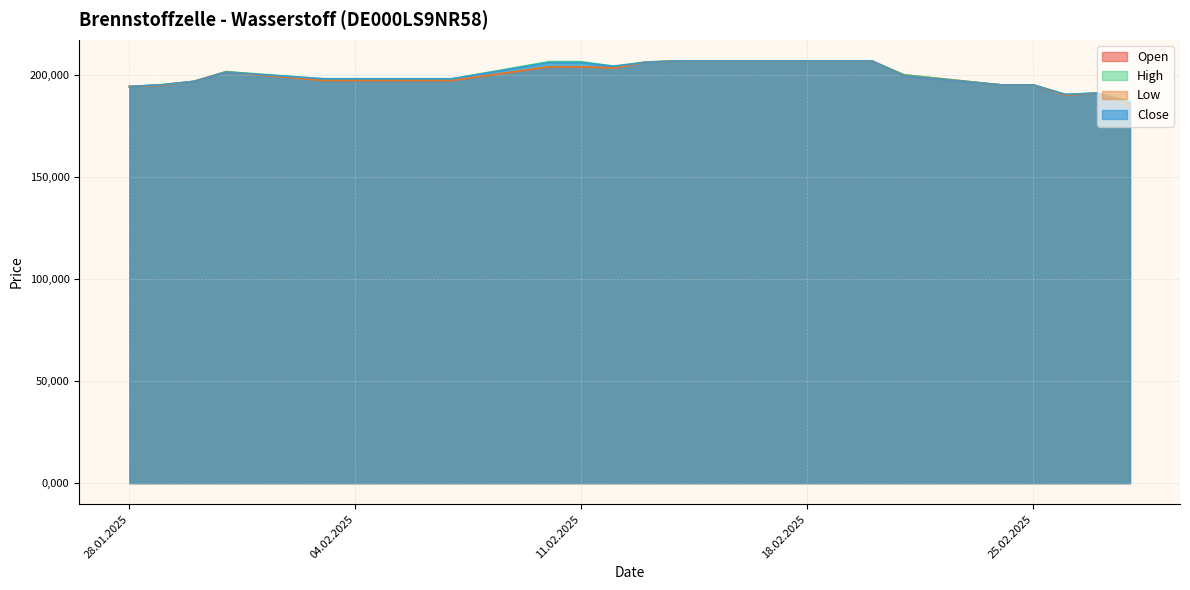

The value of Open at 31.01.2025 is 201571. True or false?

True